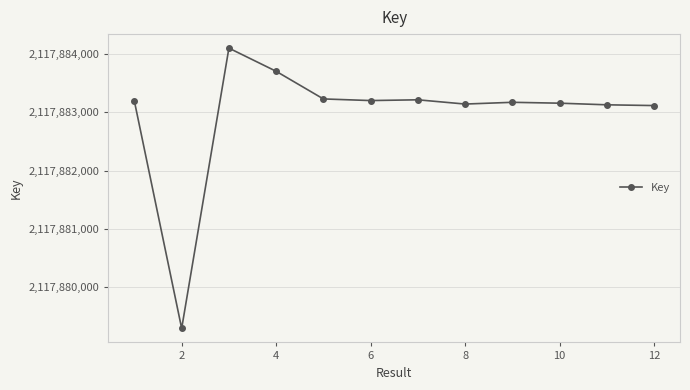

True or false: the data has more than 1 interior local peaks.

True